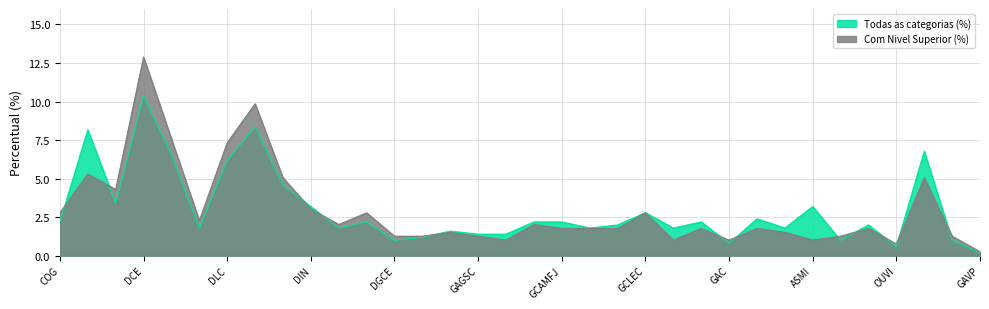

At how many categories does at least one series exceed 11?

1